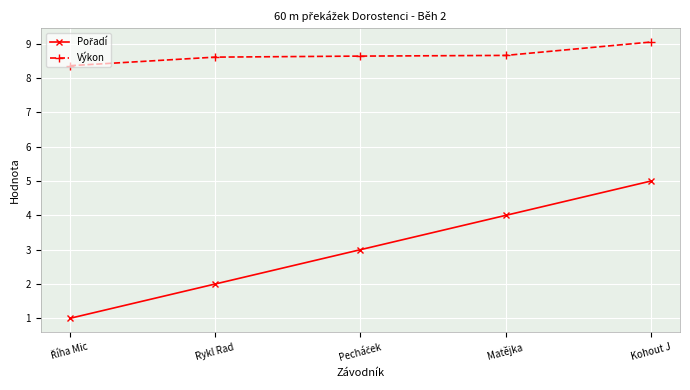

Which series has the largest total across all categories?

Výkon